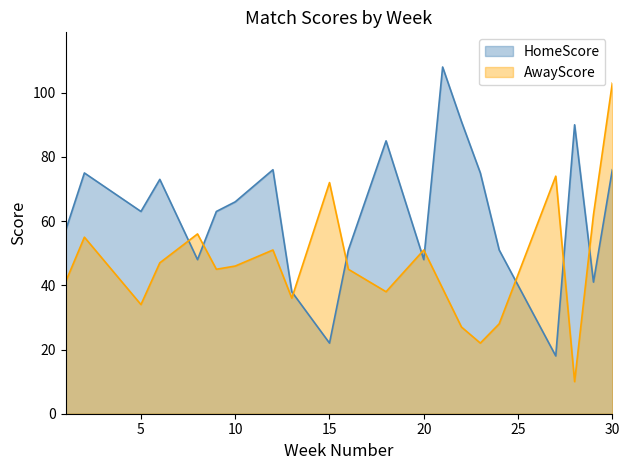

What value does the HomeScore series have at 18, to the nearest 10?

80